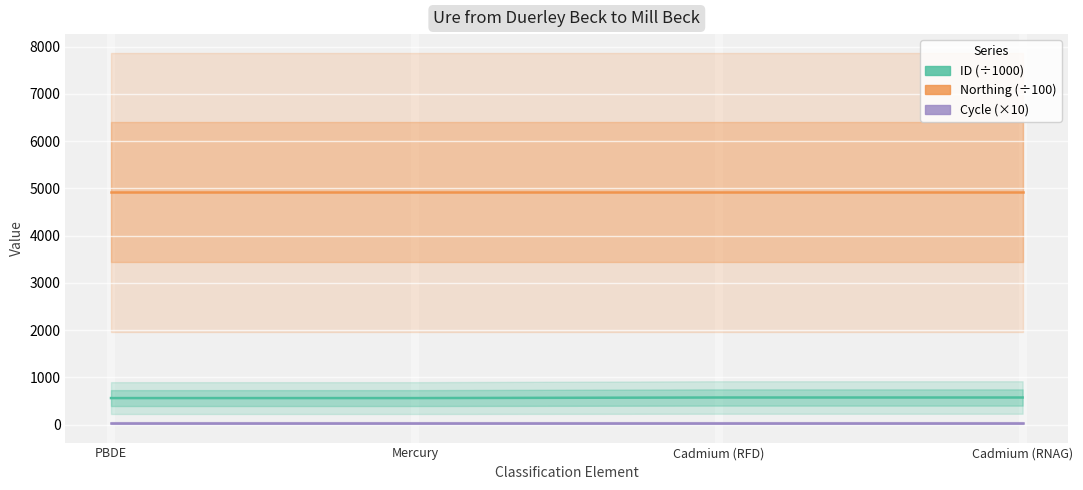

At how many categories does at least one series exceed 2893?

4